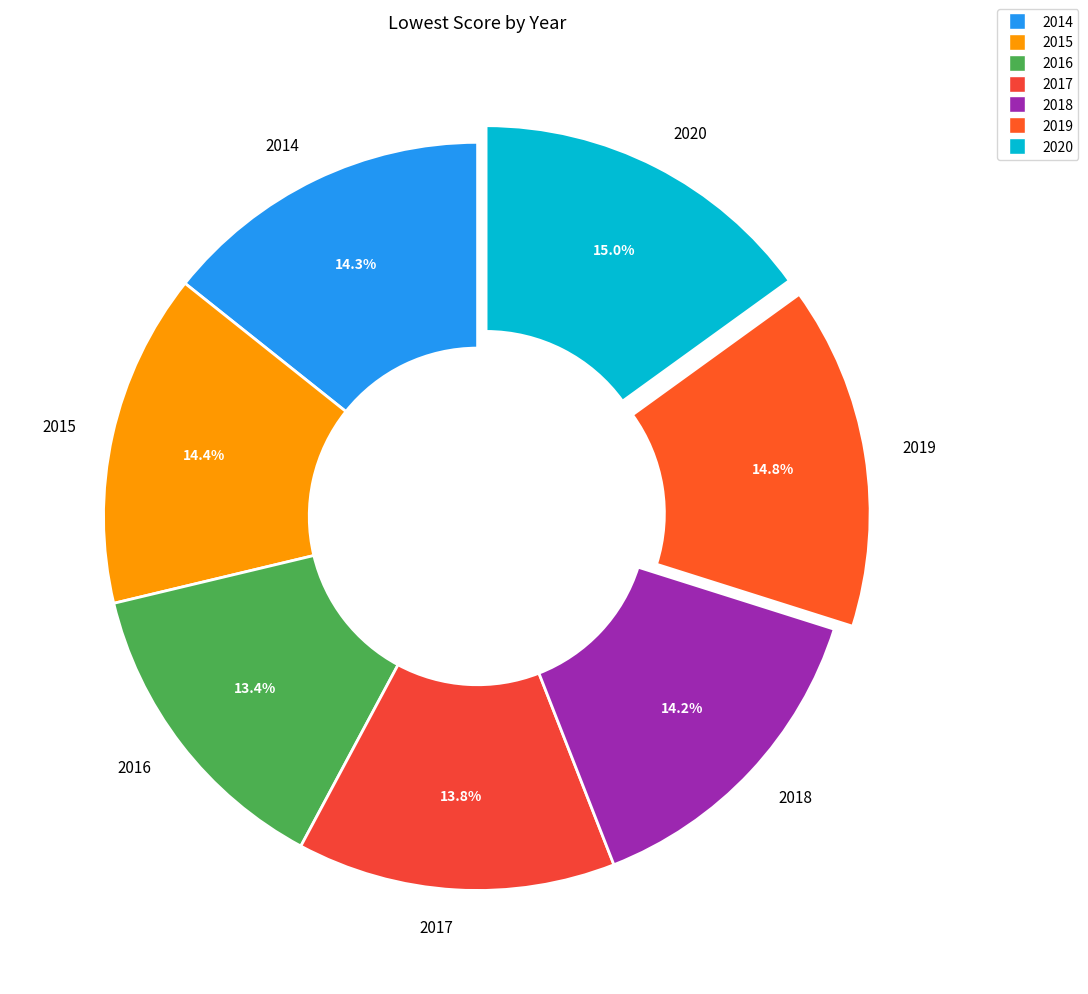

To the nearest percent, what percentage of the pie is 2019?

15%